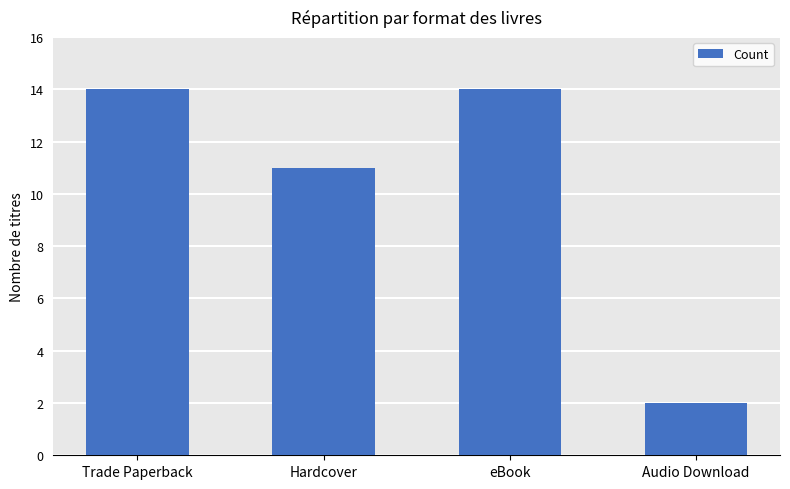

What is the label of the 1st bar from the left?

Trade Paperback